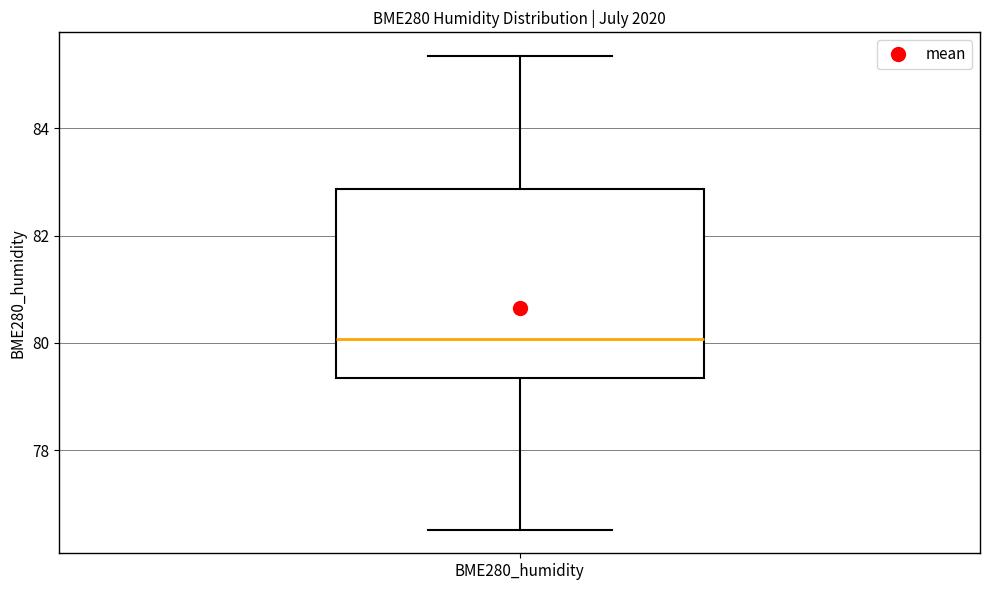

Transcribe this box plot: give where the median line is, the range the box spans, and where the two whiskers end, as read against the y-axis. The values are not printed on the chart, so give them approximately, as read against the axis.

median 80.0, box 79.4 to 82.8, whiskers 76.6 to 85.4